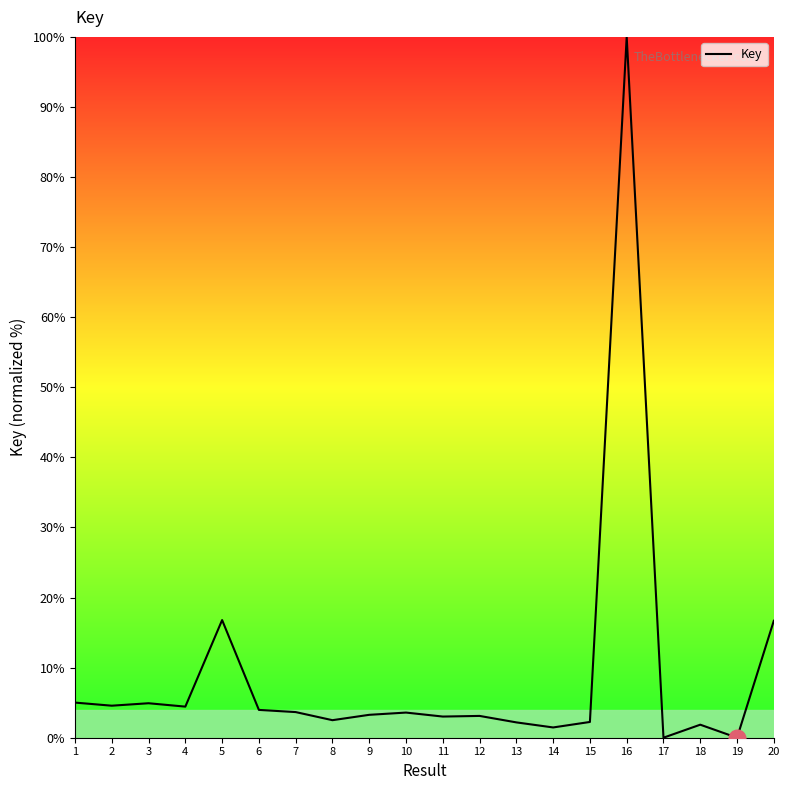

What is the sum of the values at 14 and 16?

101.5